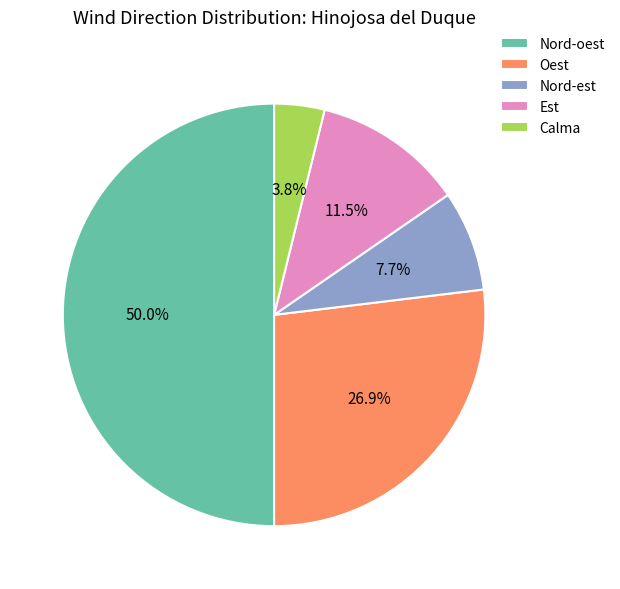

What percentage is the Nord-oest slice, to the nearest percent?

50%